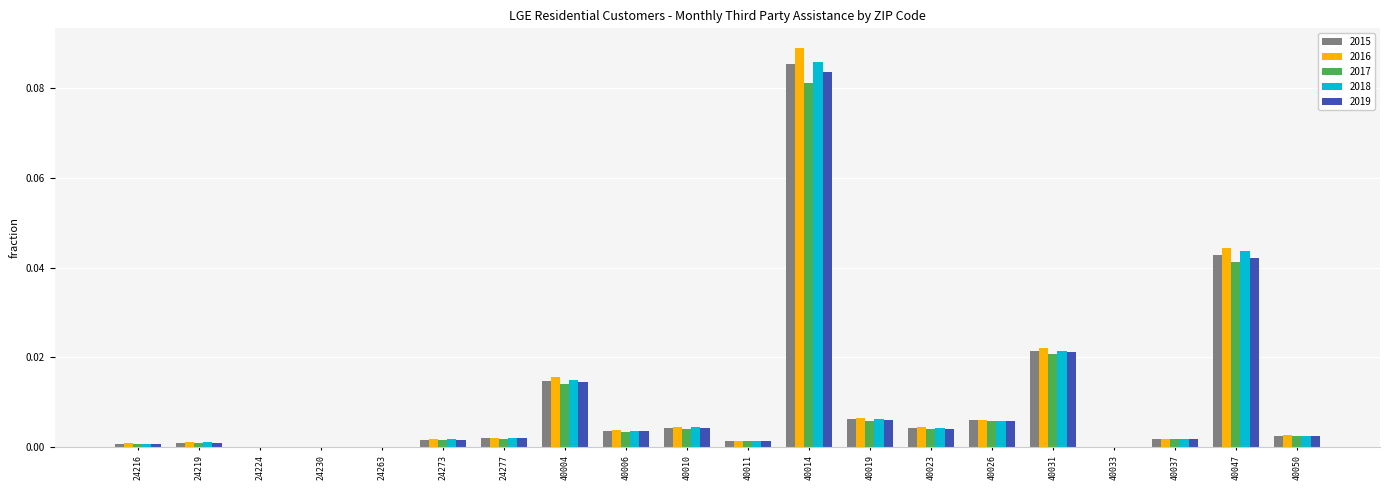

At which category does the chart reach its peak across all series?

40014